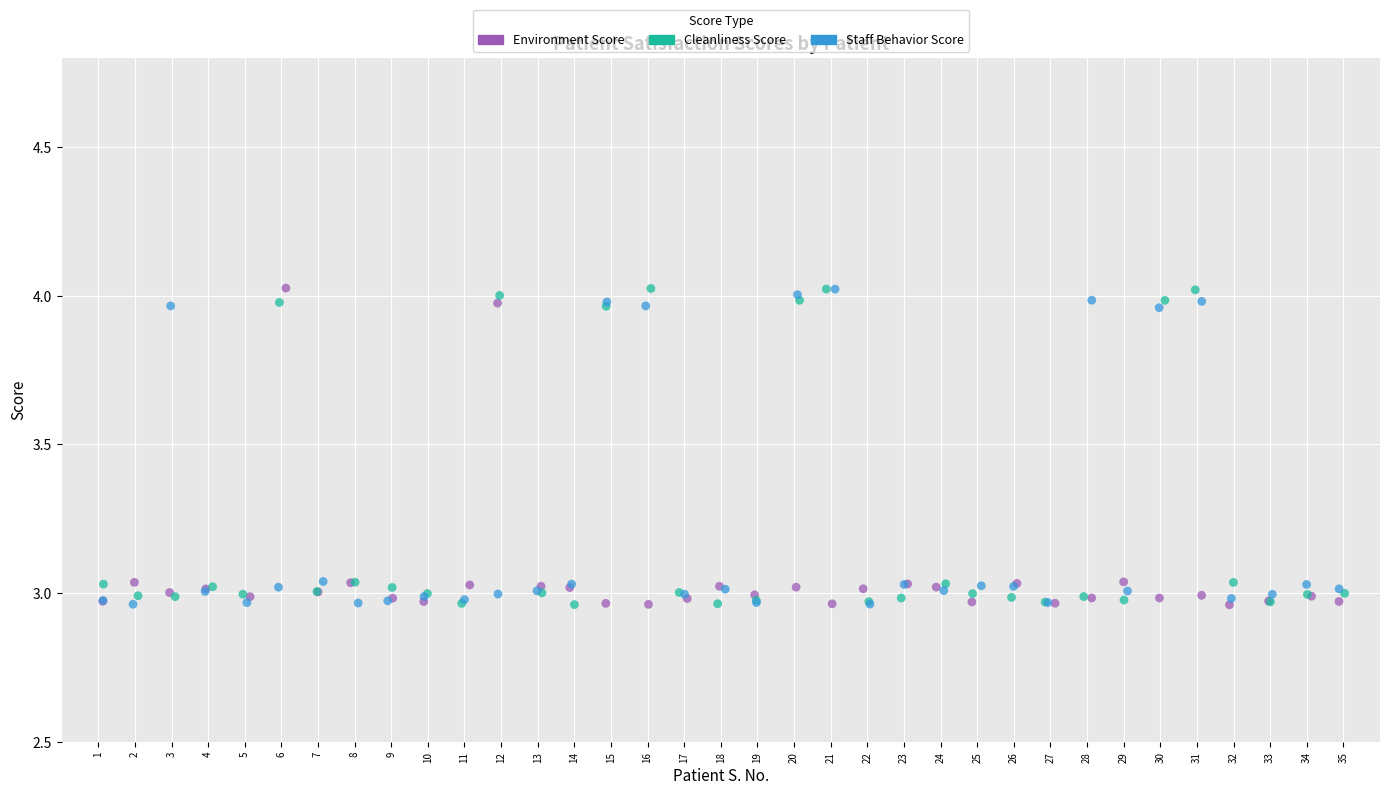

What are all the series names shown in the legend?

Environment Score, Cleanliness Score, Staff Behavior Score